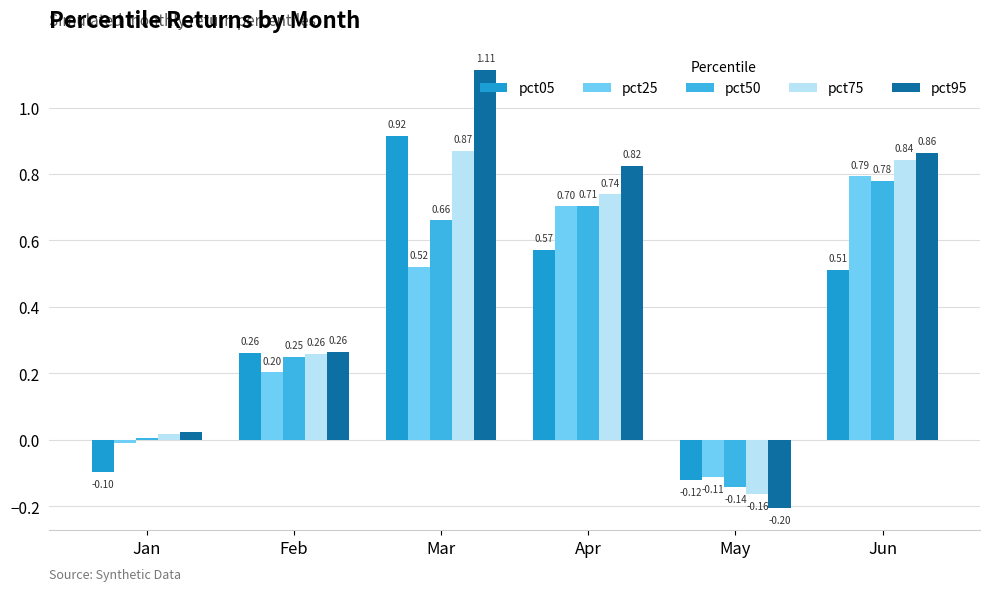

List the series in order of their peak value, highest first.

pct95, pct05, pct75, pct25, pct50